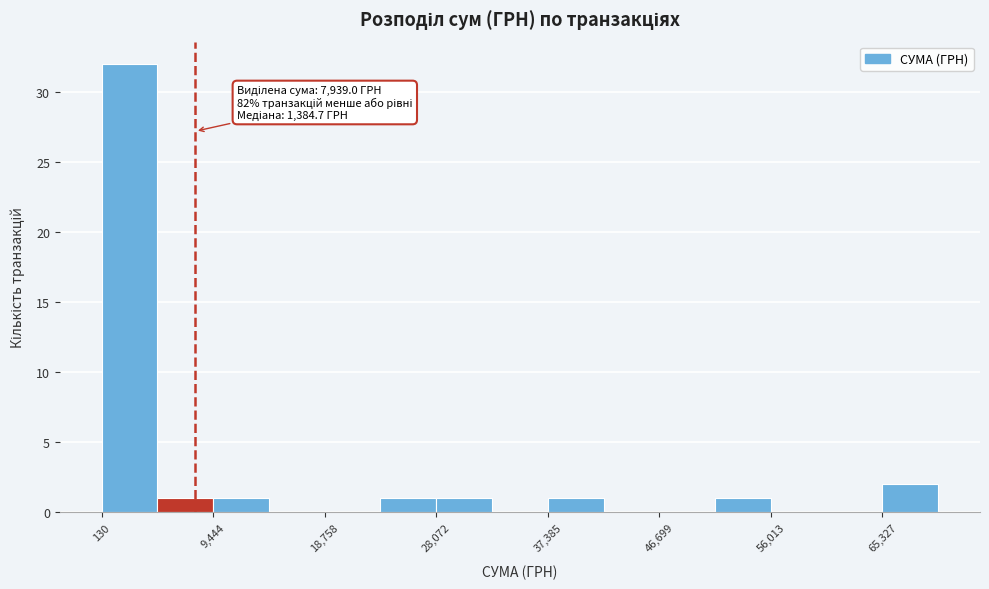

Which range on the x-axis has the tallest bar?

0 to 5000